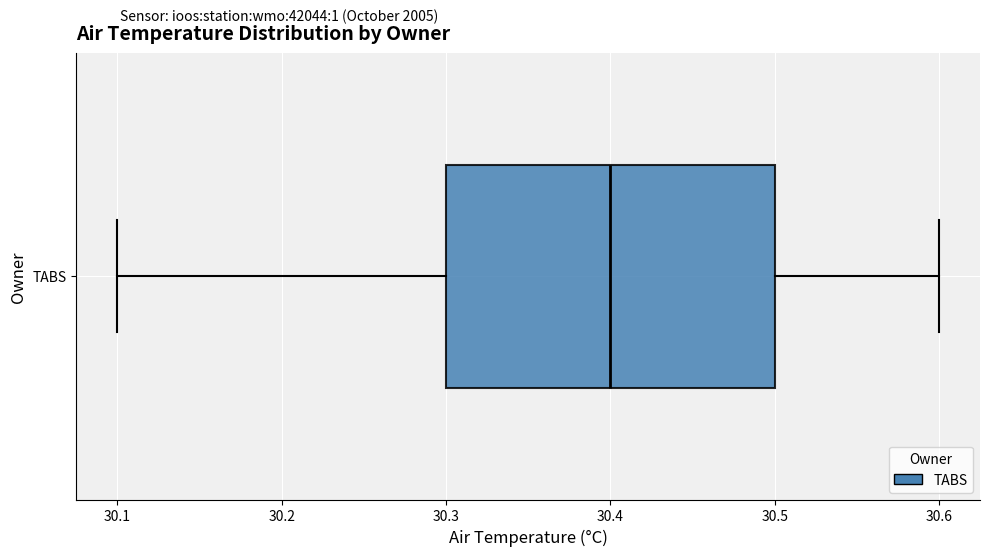

Read this box plot against the x-axis: the position of the median line, the range covered by the box, and the ends of both whiskers. The values are not printed on the chart, so give them approximately, as read against the axis.

median 30.4, box 30.3 to 30.5, whiskers 30.1 to 30.6